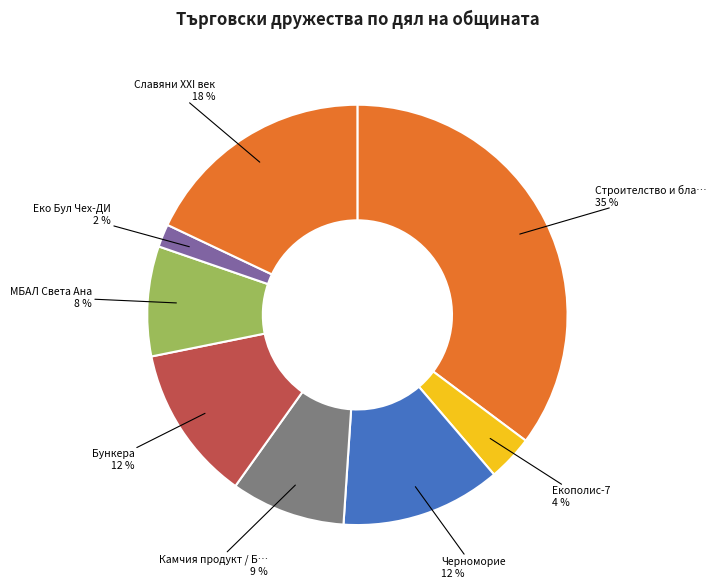

What is the smallest slice in the pie chart?

Еко Бул Чех-ДИ